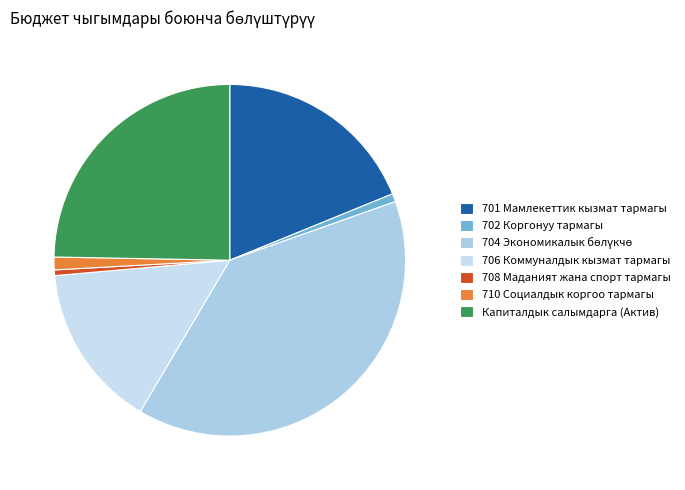

Count the number of slices in the pie.

7